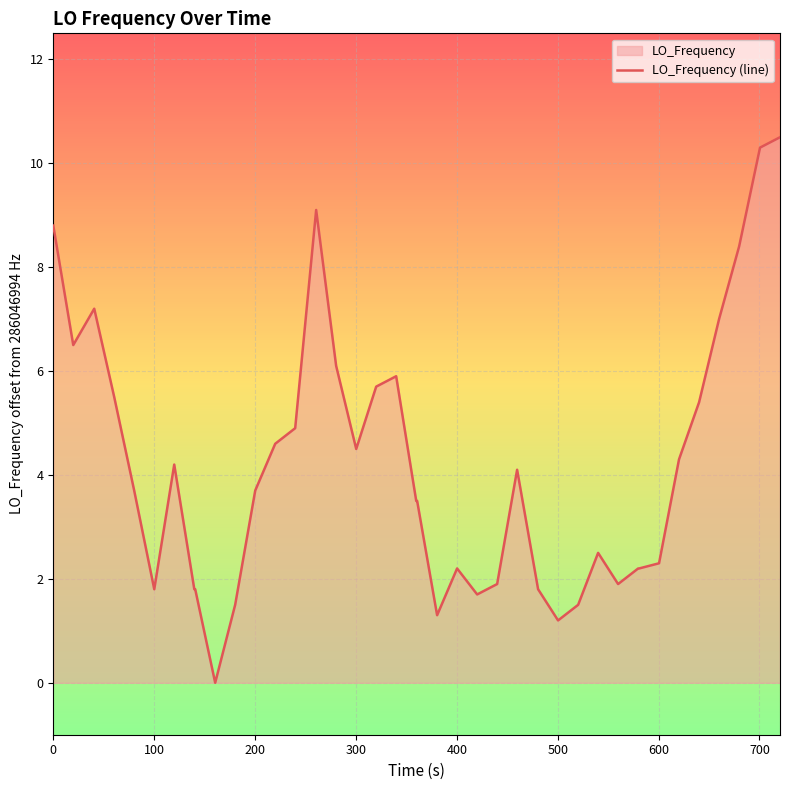

What is the difference between the maximum and minimum values?

10.5